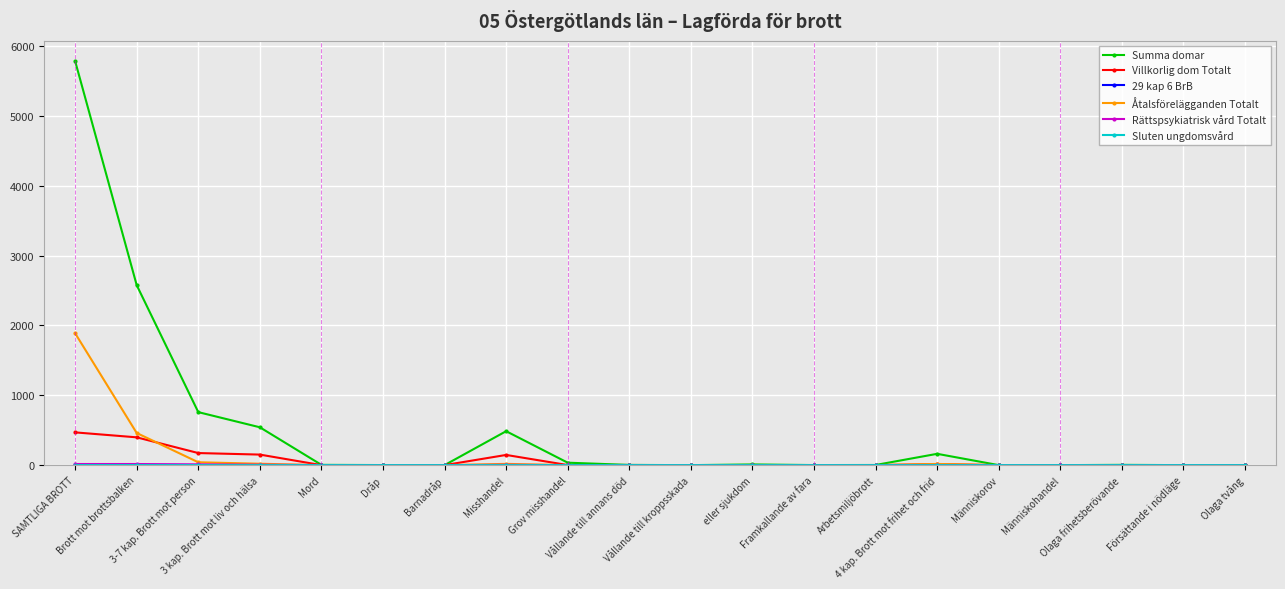

Which label corresponds to the largest value in the chart?

SAMTLIGA BROTT